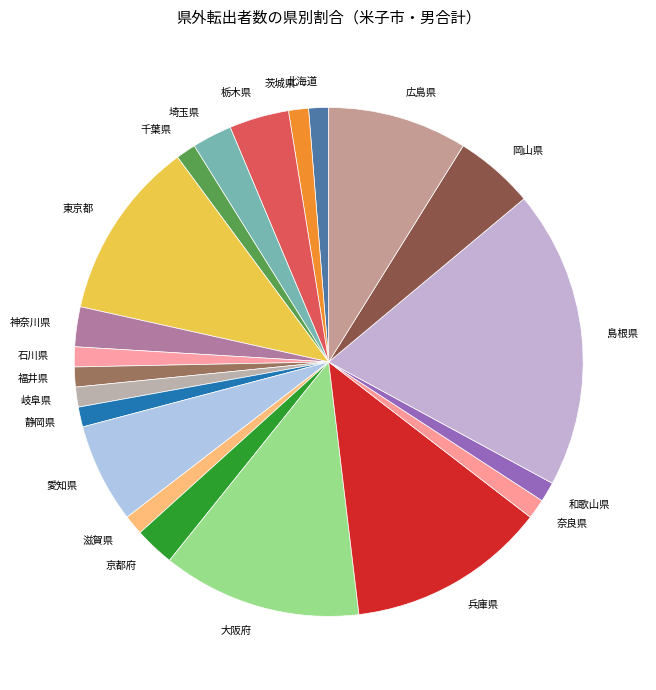

True or false: 大阪府 accounts for 1% of the total.

False